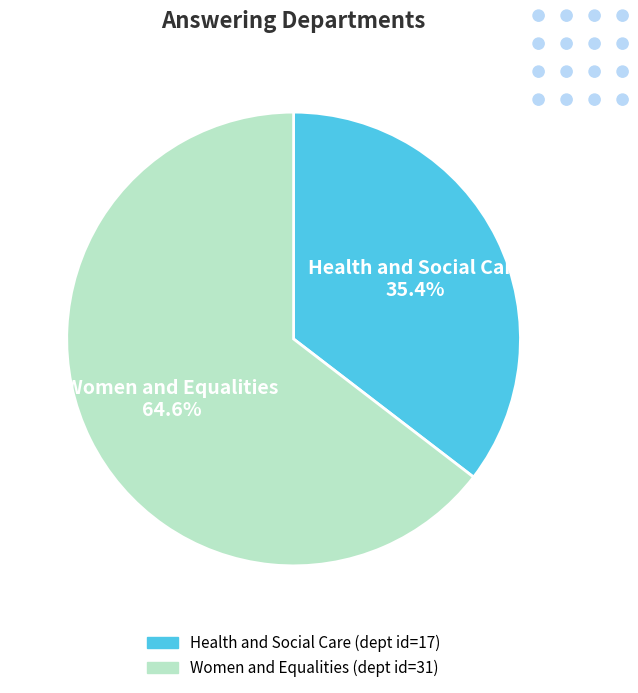

What percentage is the Women and Equalities slice, to the nearest percent?

65%